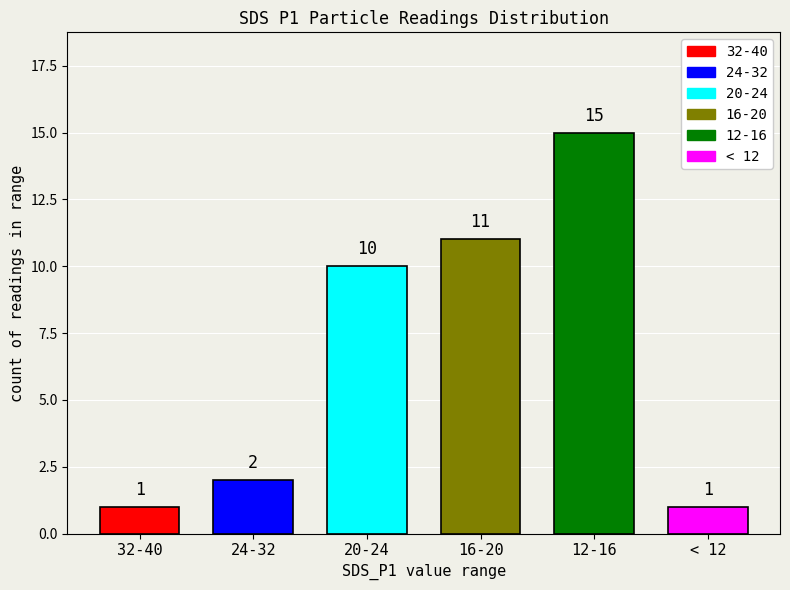

What is the sum of all values?

40